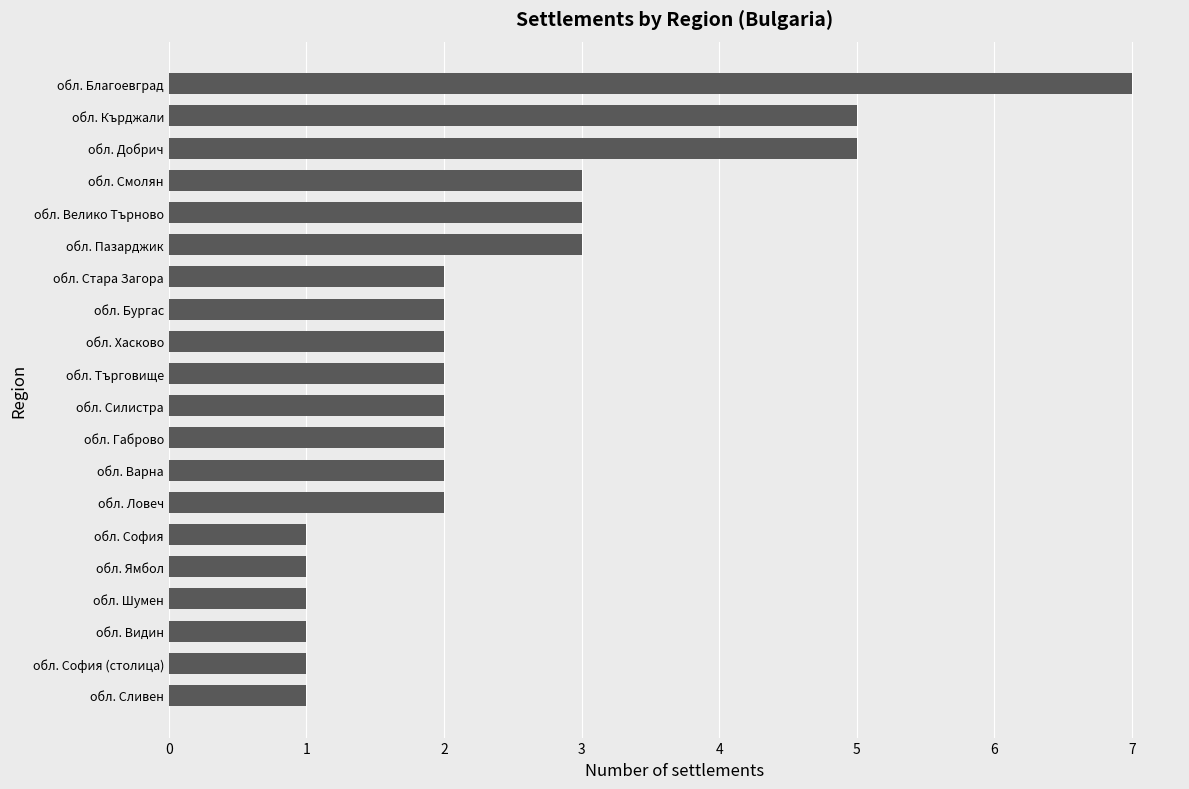

Is it true that the value at обл. Кърджали is 2?

False